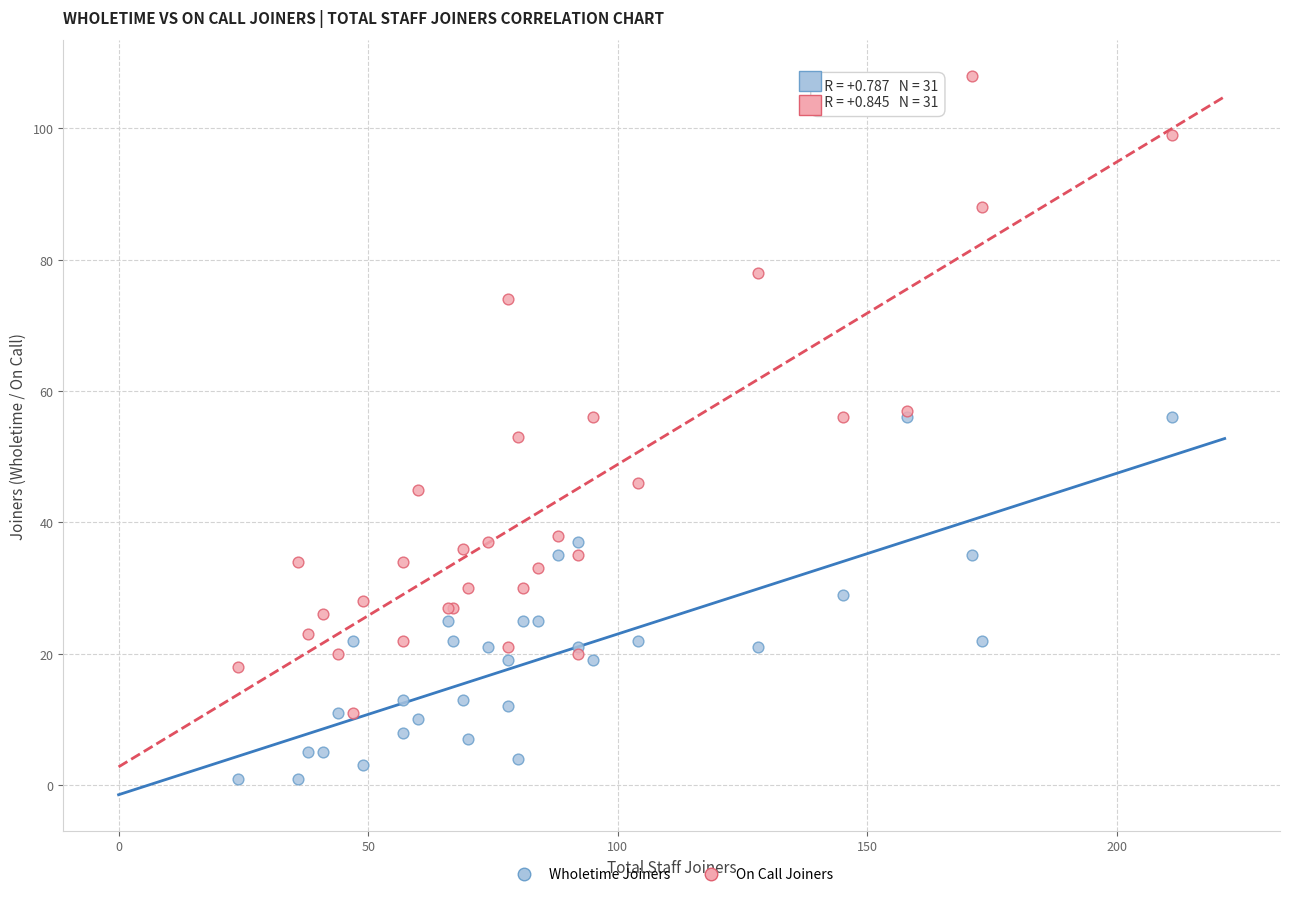

Which series has the widest spread of Y values?

On Call Joiners